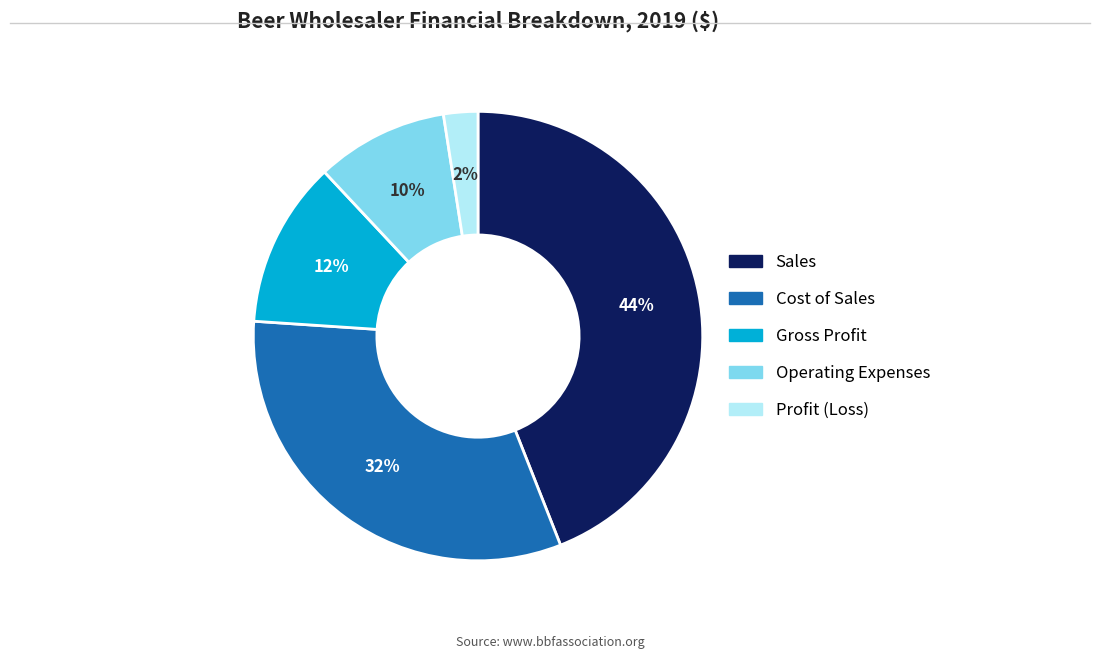

To the nearest percent, what is the difference between the largest and smallest slice percentages?

42%